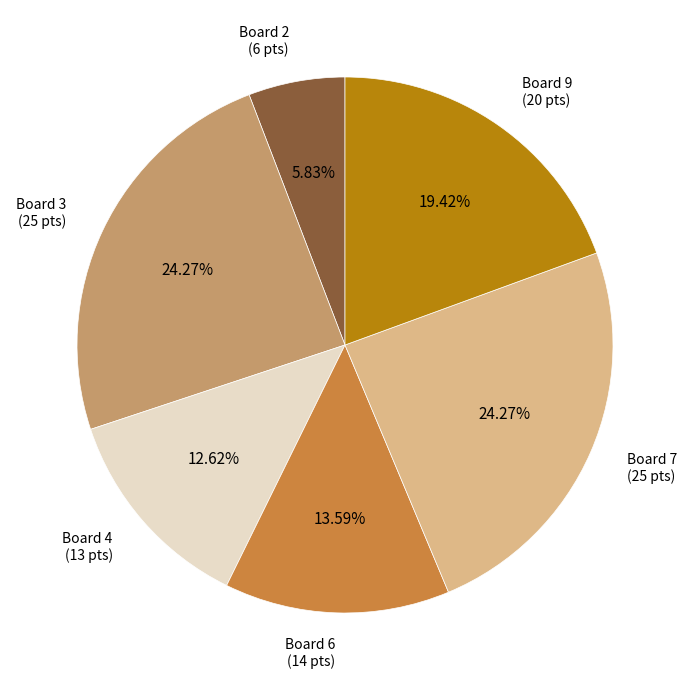

Is there any slice that represents more than half of the pie?

No